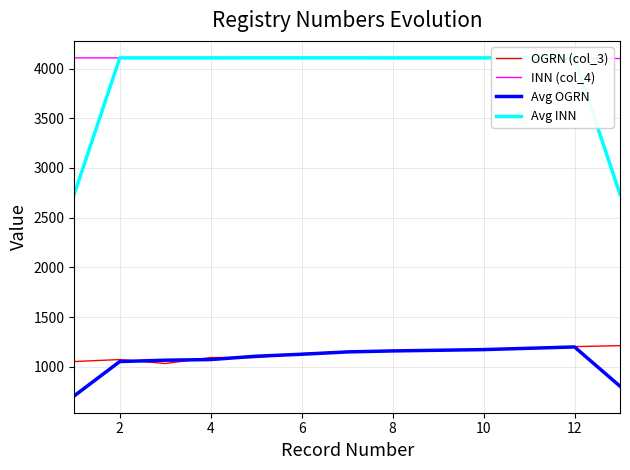

What is the maximum value for Avg INN?

4107.3